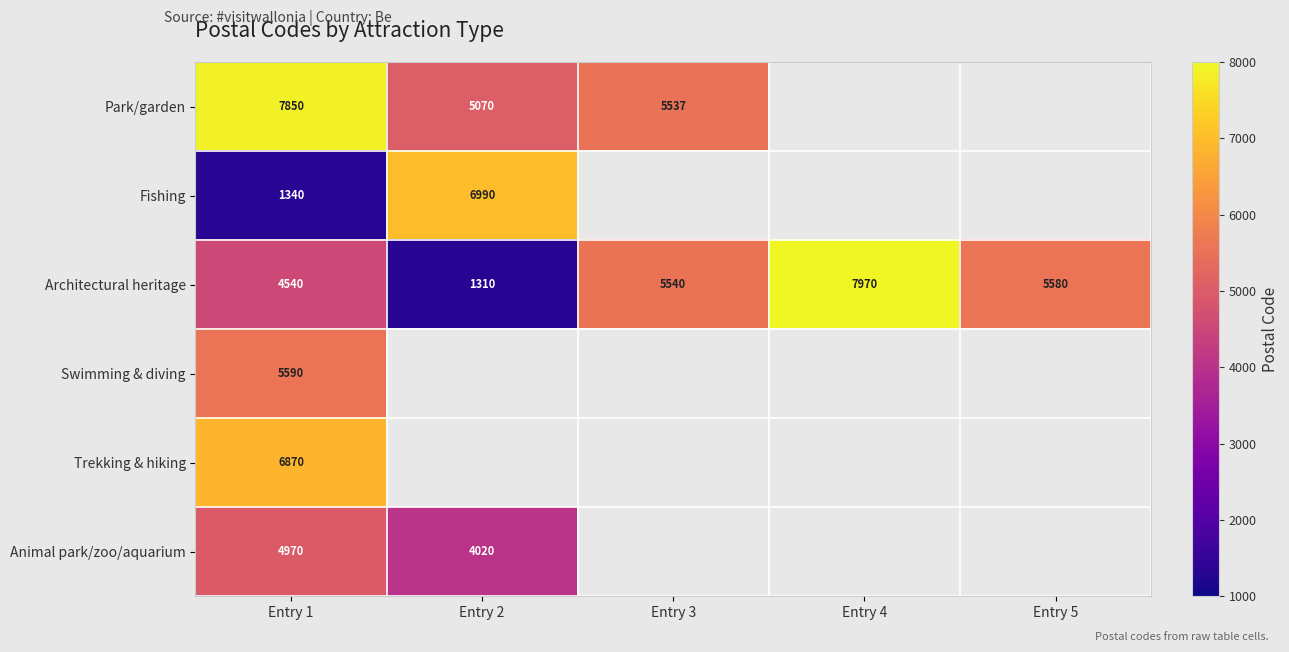

Which category has the highest value across all series?

Entry 4